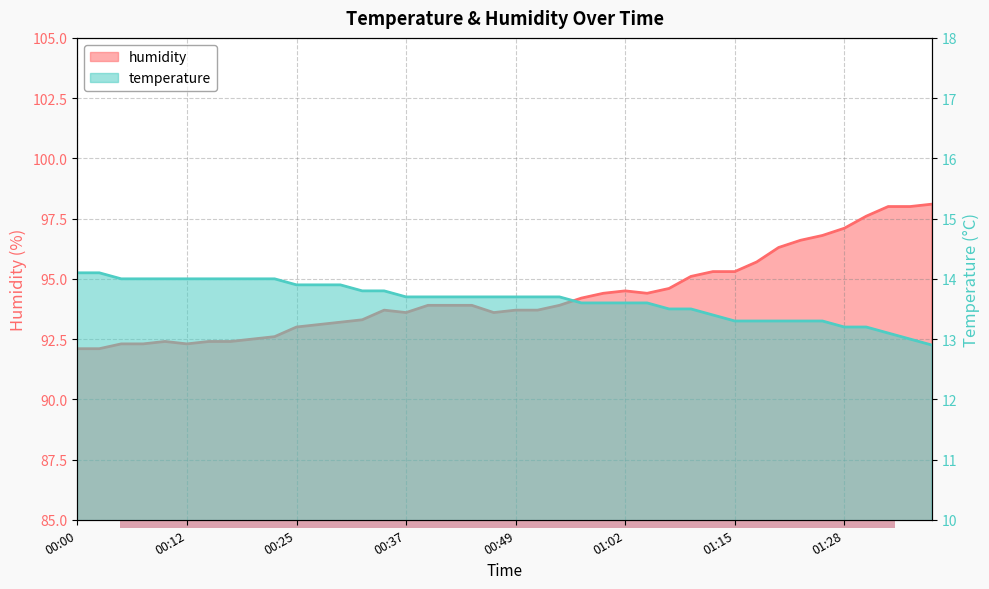

Rank the series by their average value, from highest to lowest.

humidity, temperature